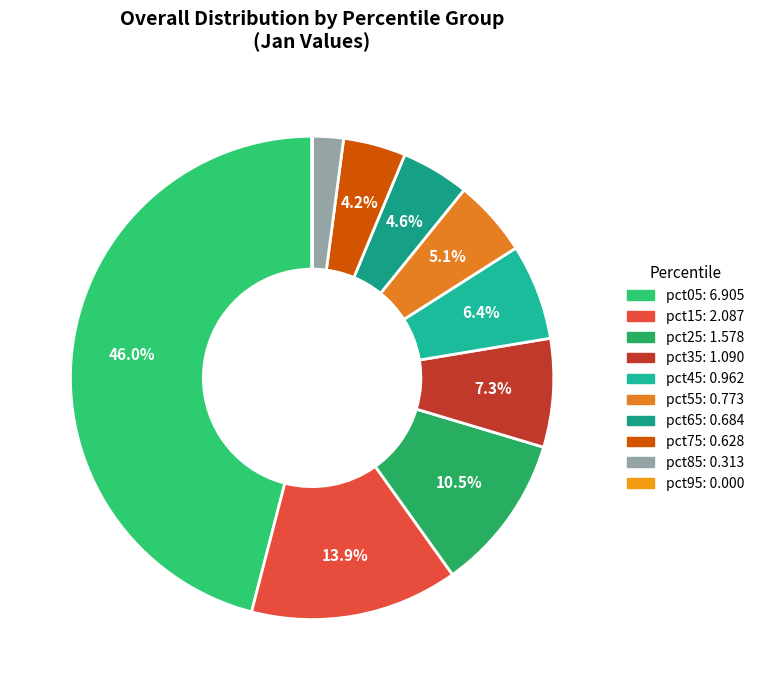

How many segments does this pie chart have?

10